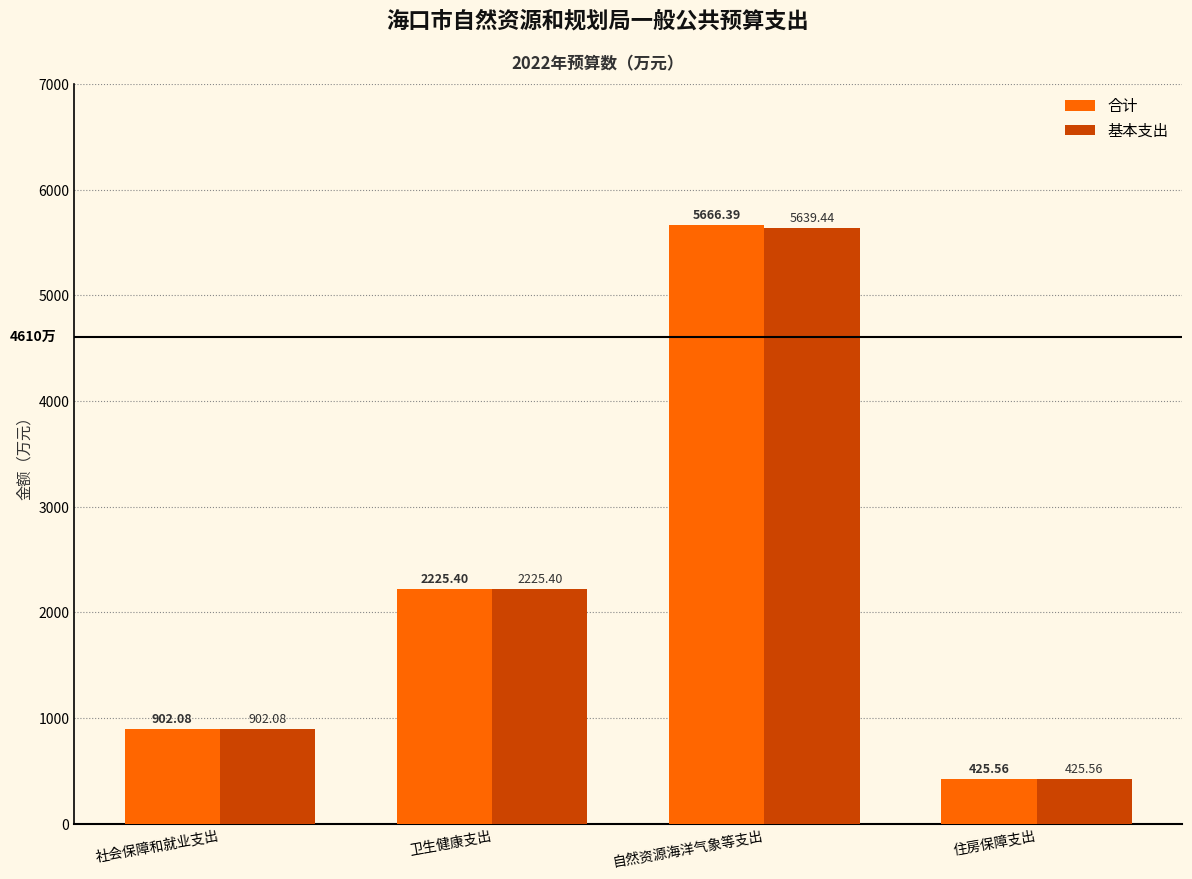

Rank the series at 自然资源海洋气象等支出 from lowest to highest value.

基本支出, 合计